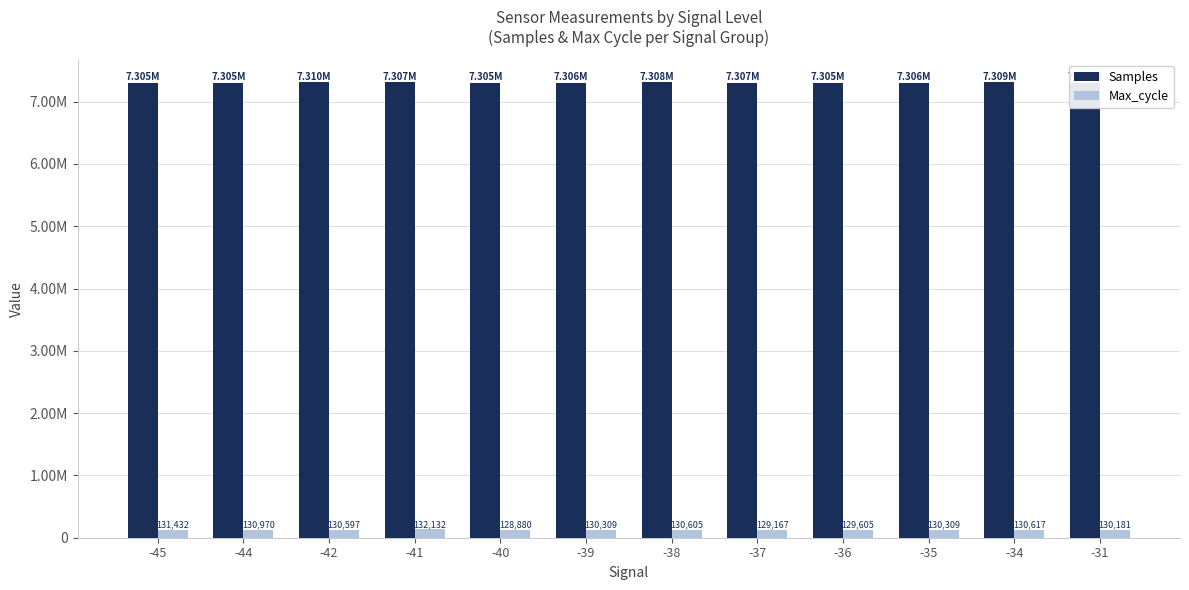

Does the chart contain any negative values?

No